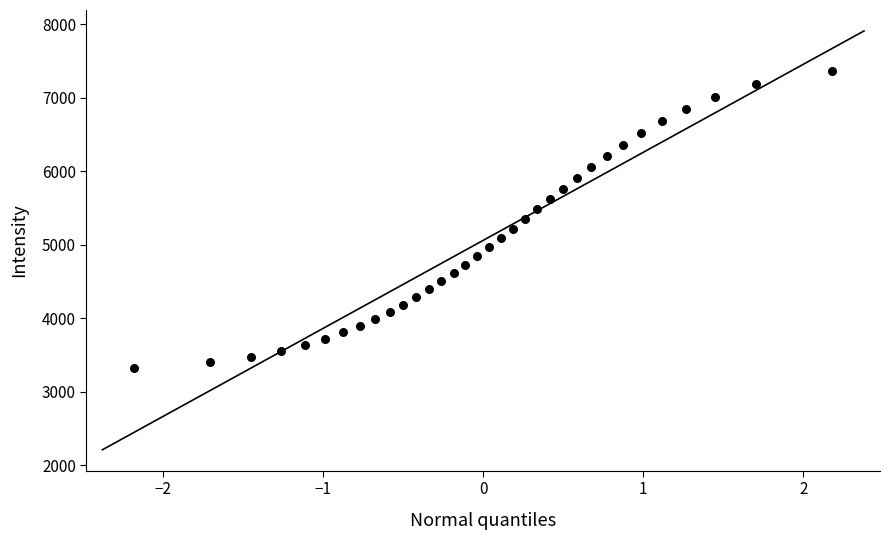

What is the range of X values (max minus min)?

4.4